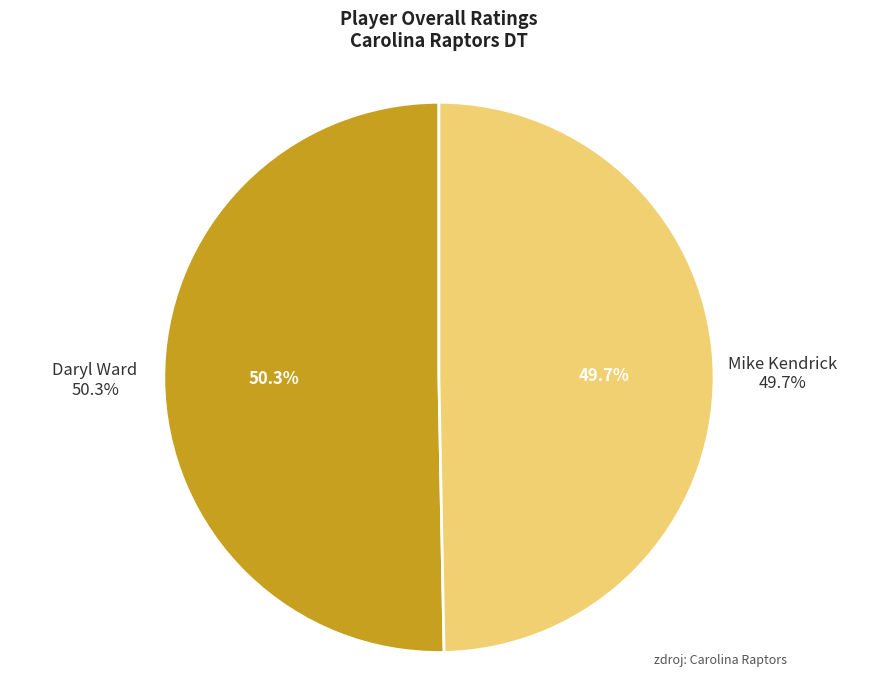

Which slice represents more than half of the pie?

Daryl Ward